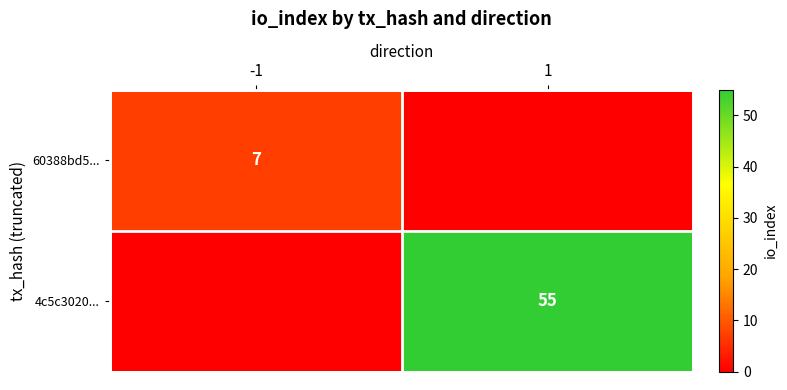

True or false: 60388bd5... has a value of 9 at -1.

False